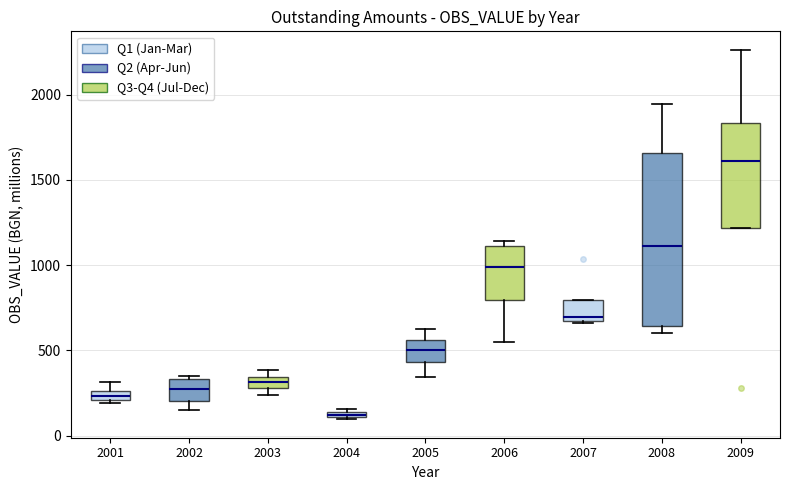

Which box has the highest median line?

2009